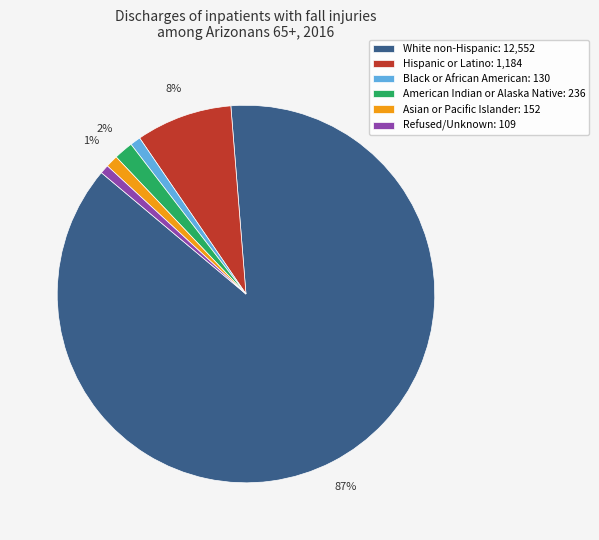

Count the number of slices in the pie.

6